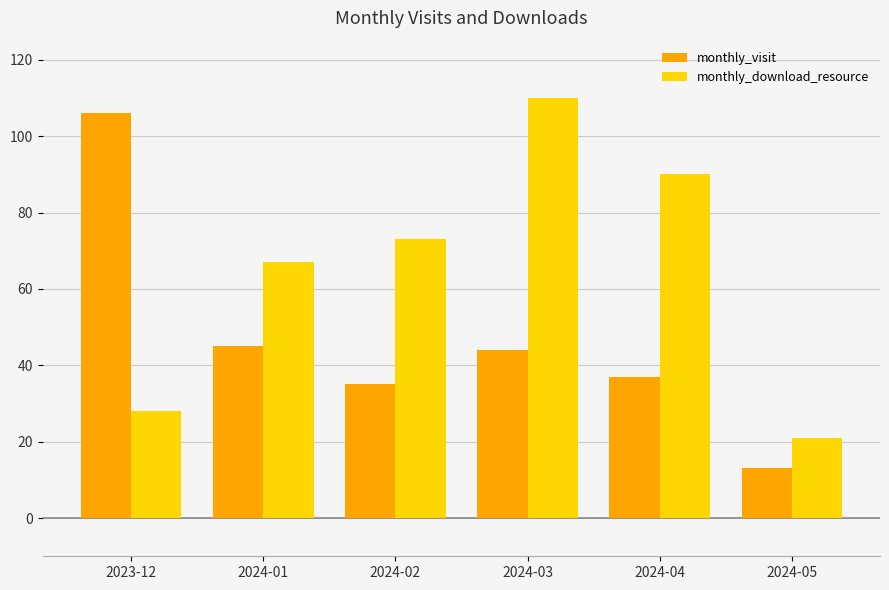

What is the label of the 3rd bar from the right?

2024-03